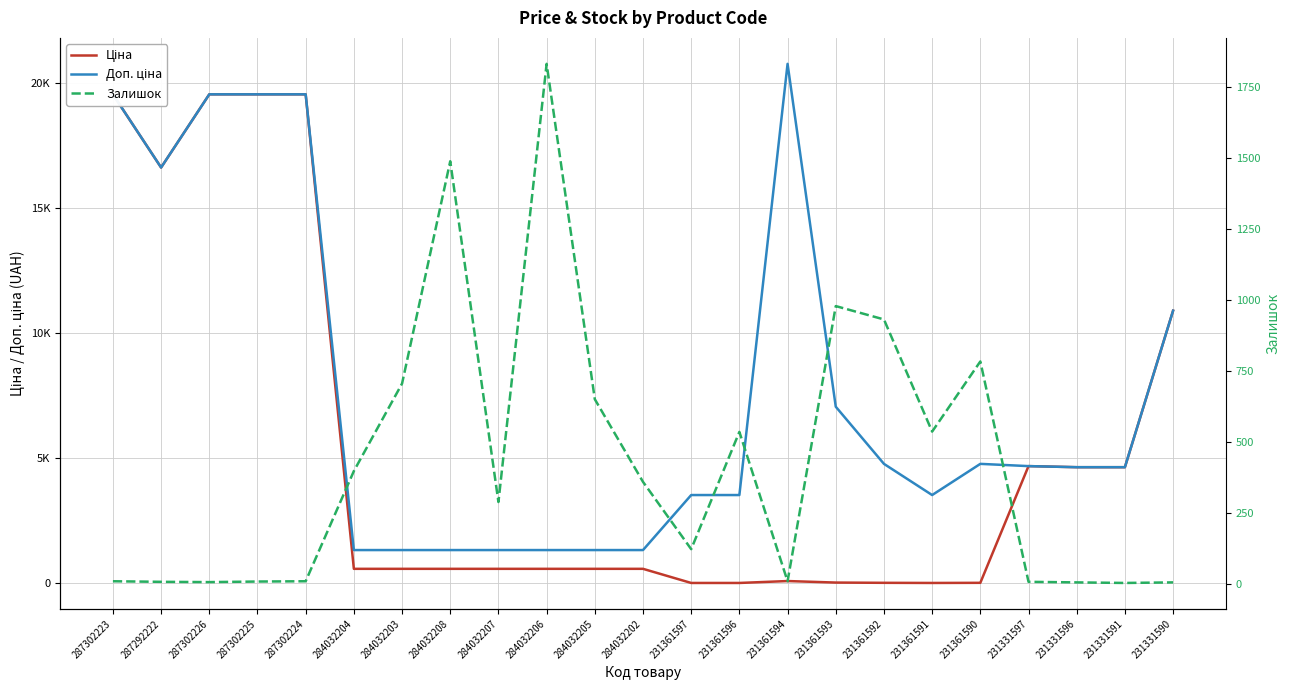

Read the Залишок value at 231331591.

2.0